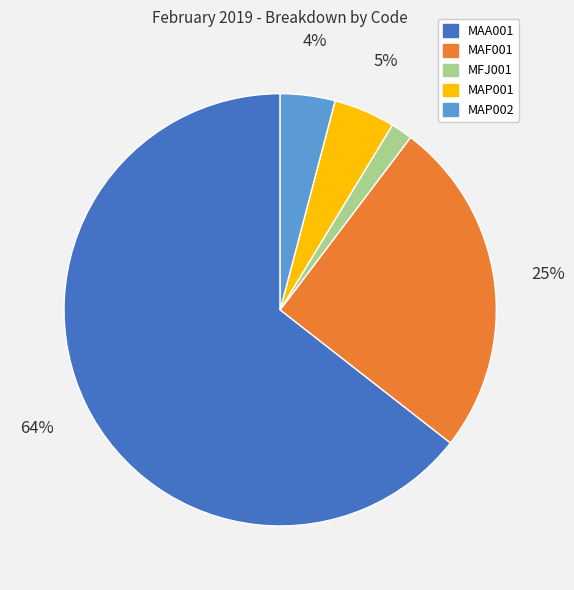

What percentage is the MAP002 slice, to the nearest percent?

4%